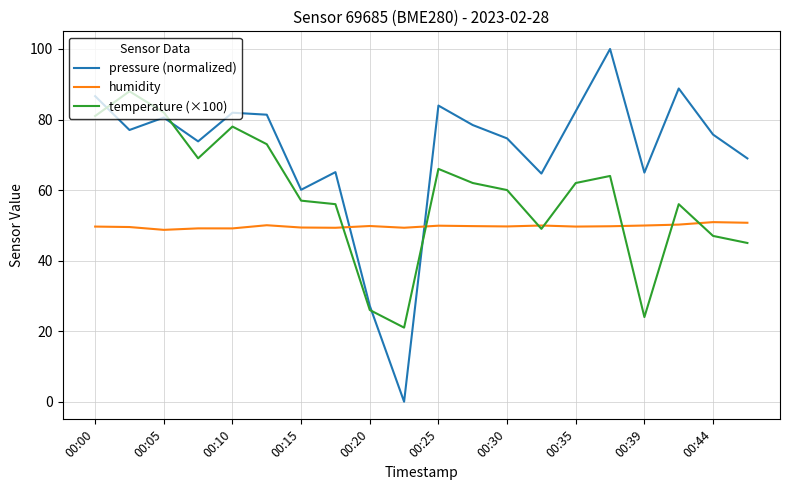

List the series in order of their peak value, highest first.

pressure (normalized), temperature (×100), humidity